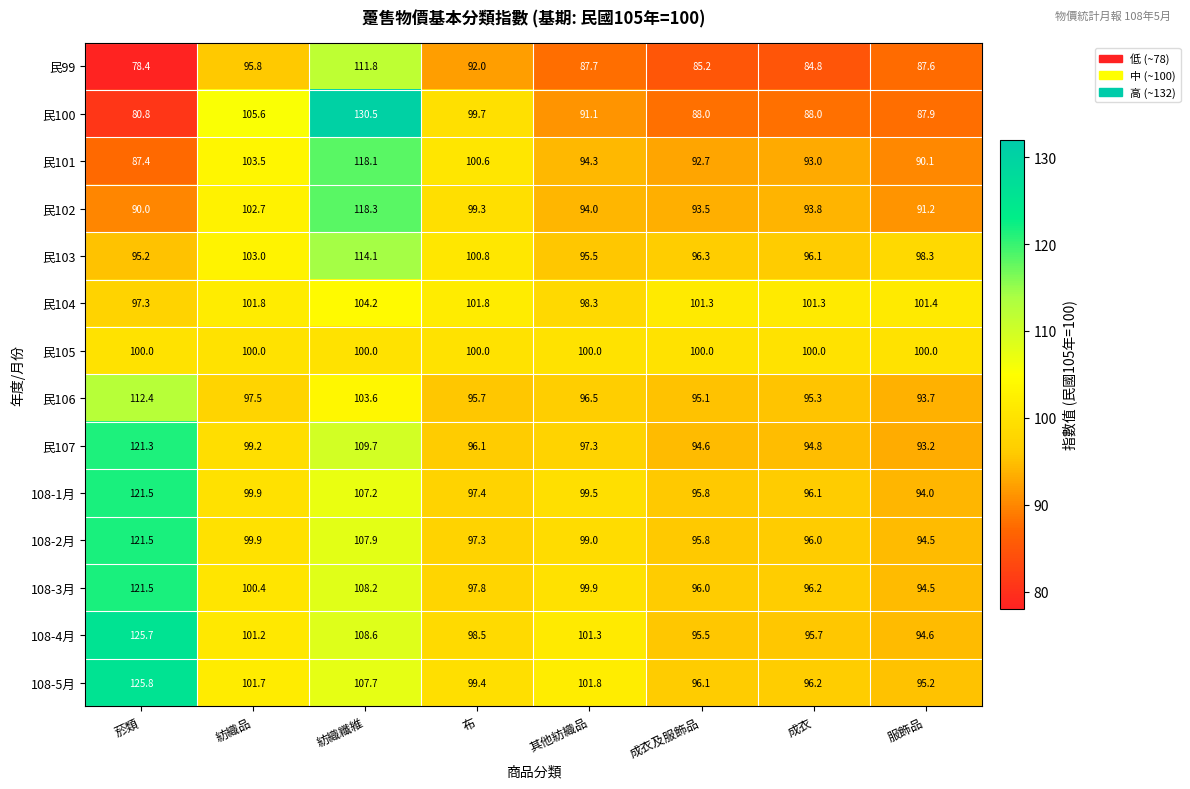

At which category is the sum across all series the highest?

紡織纖維